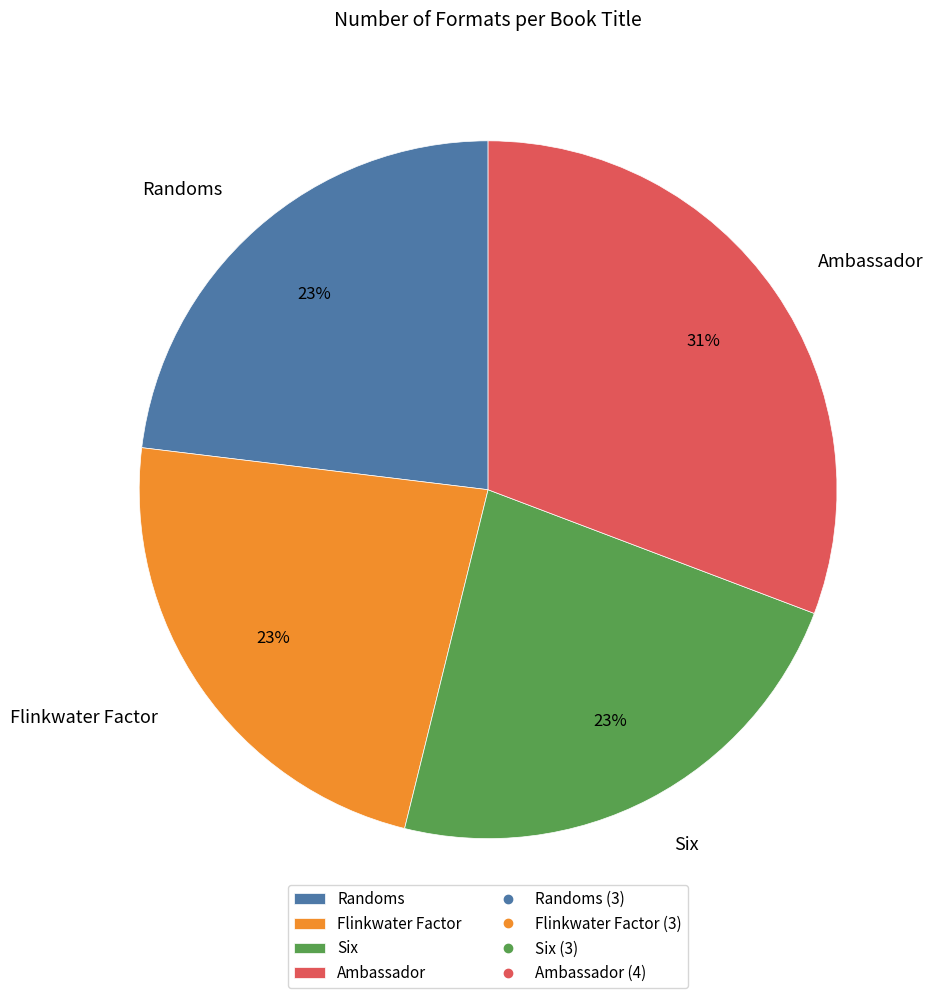

Count the number of slices in the pie.

4